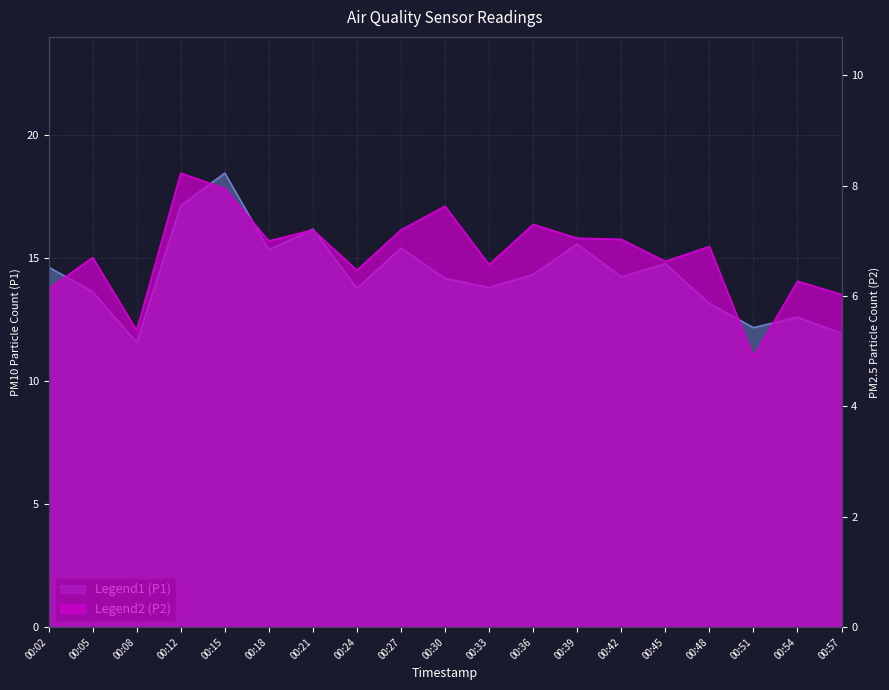

Which series has the widest spread of values?

P1